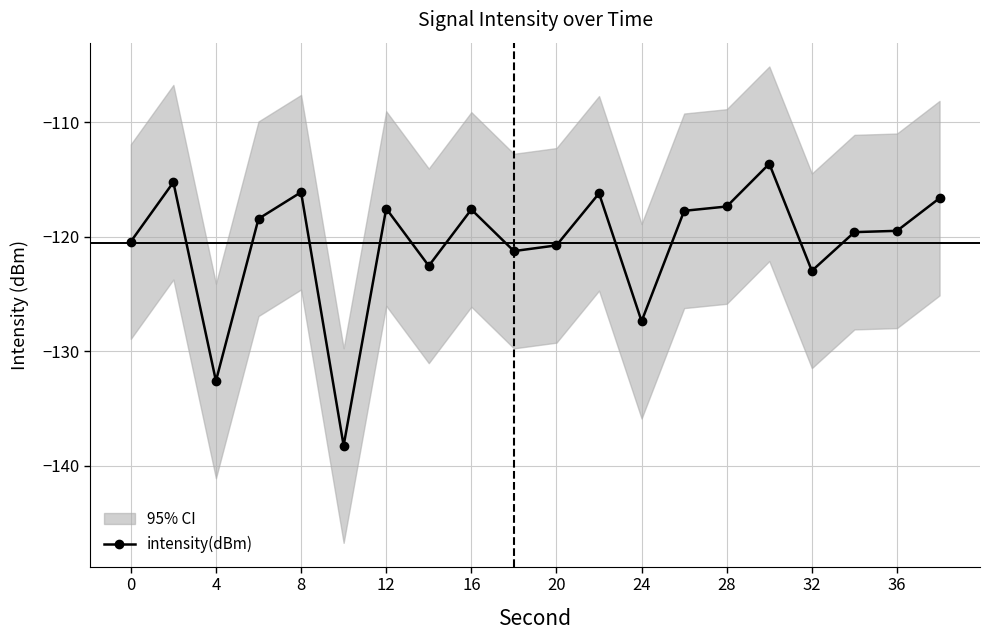

Where is the first local minimum for intensity(dBm)?

4